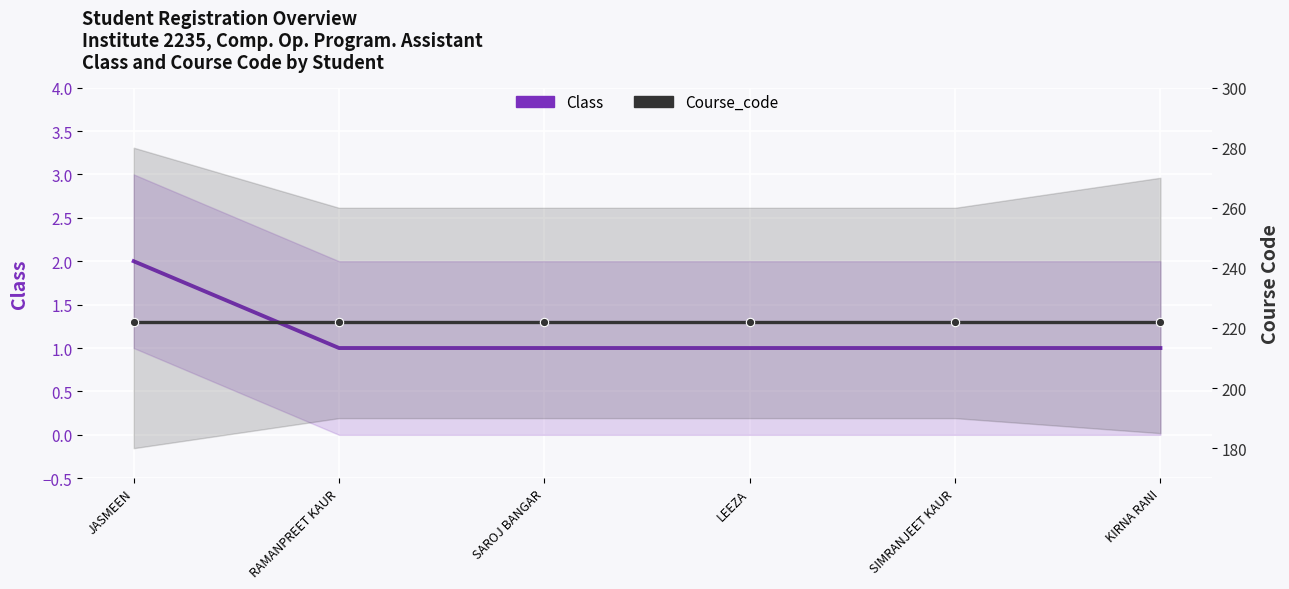

What are all the series names shown in the legend?

Class, Course_code